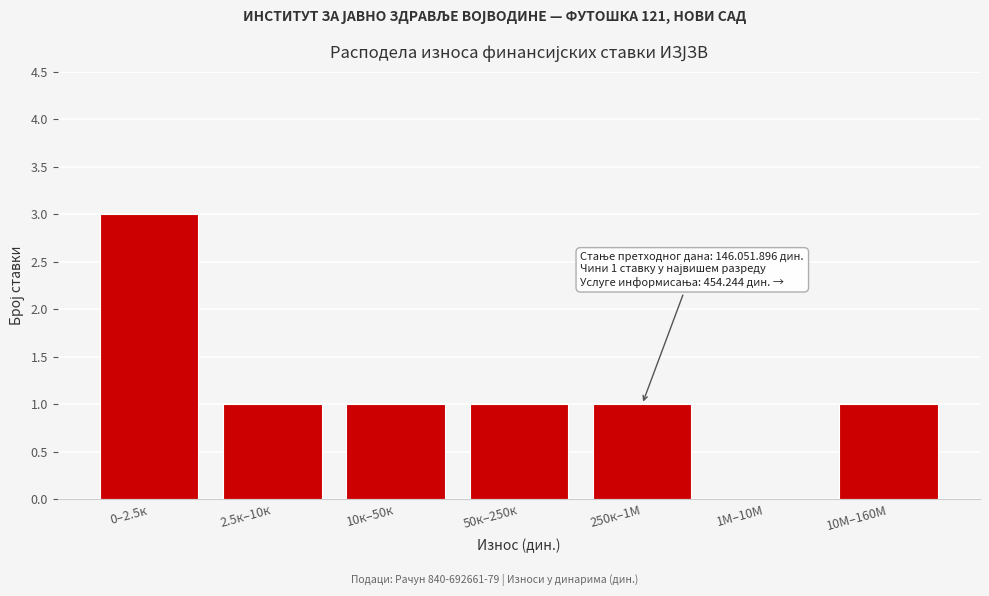

Reading left to right, what are all the values shown in this chart?

0–2.5к=3	2.5к–10к=1	10к–50к=1	50к–250к=1	250к–1М=1	1М–10М=0	10М–160М=1